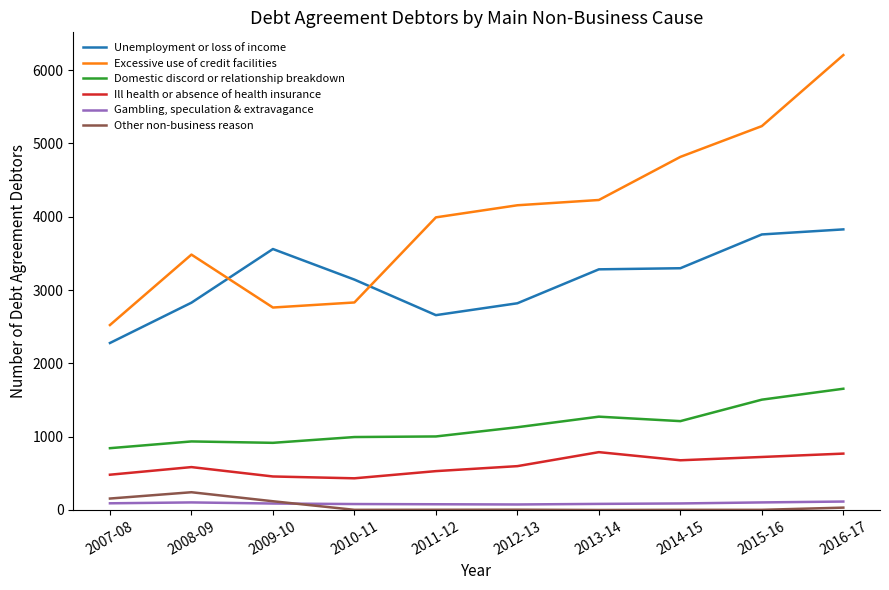

True or false: Unemployment or loss of income and Other non-business reason cross at least once.

False